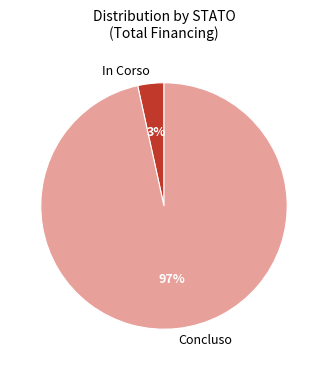

The Concluso slice represents 34% of the pie. True or false?

False